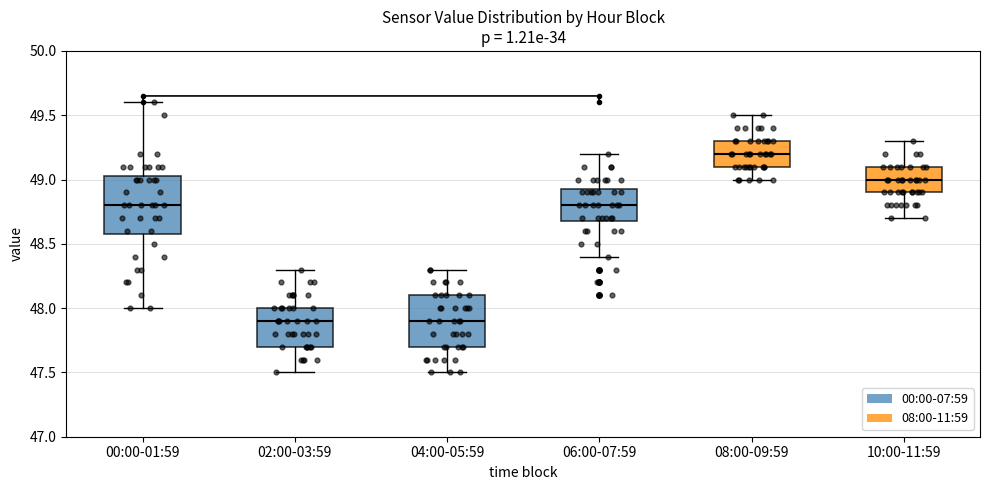

Reading left to right, read every box against the y-axis: the position of its median line, the range the box covers, and the ends of its whiskers. The values are not printed on the chart, so give them approximately, as read against the axis.

00:00-01:59: median 48.80, box 48.60 to 49.05, whiskers 48.00 to 49.60
02:00-03:59: median 47.90, box 47.70 to 48.00, whiskers 47.50 to 48.30
04:00-05:59: median 47.90, box 47.70 to 48.10, whiskers 47.50 to 48.30
06:00-07:59: median 48.80, box 48.70 to 48.95, whiskers 48.40 to 49.20
08:00-09:59: median 49.20, box 49.10 to 49.30, whiskers 49.00 to 49.50
10:00-11:59: median 49.00, box 48.90 to 49.10, whiskers 48.70 to 49.30